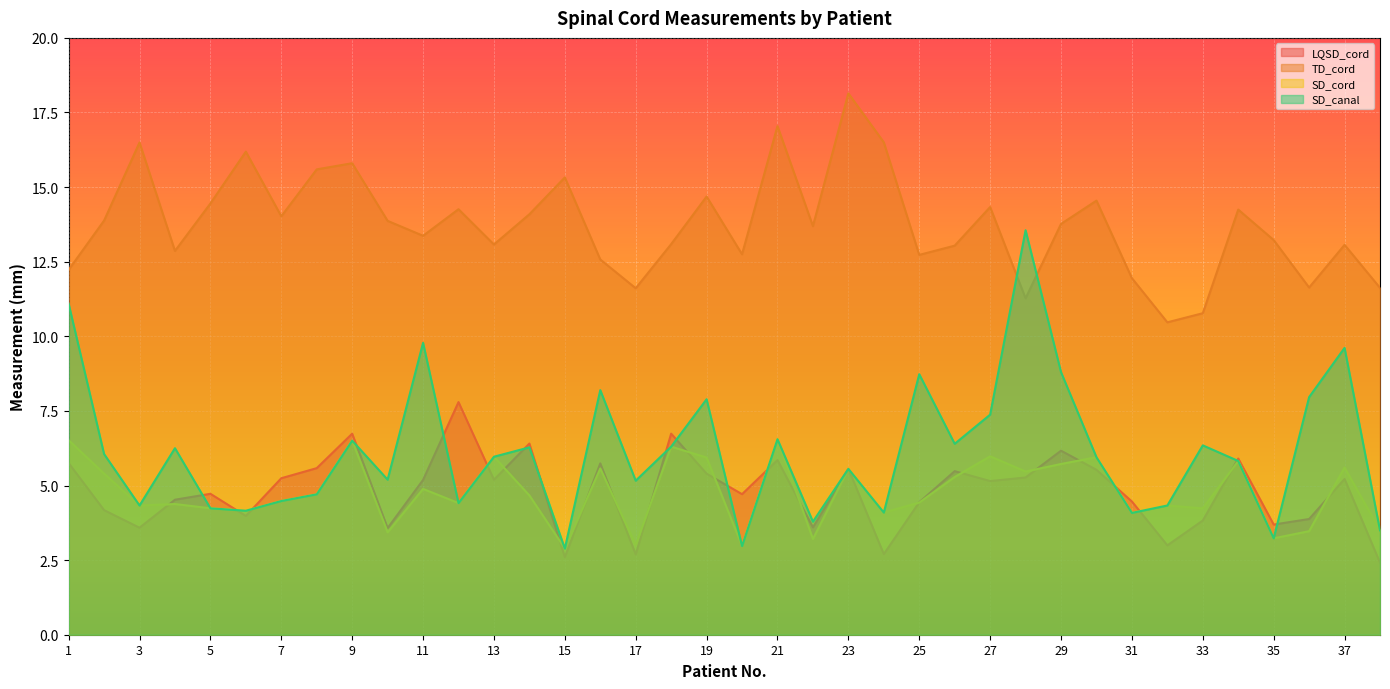

The value of LQSD_cord at 38 is 2.4. True or false?

True